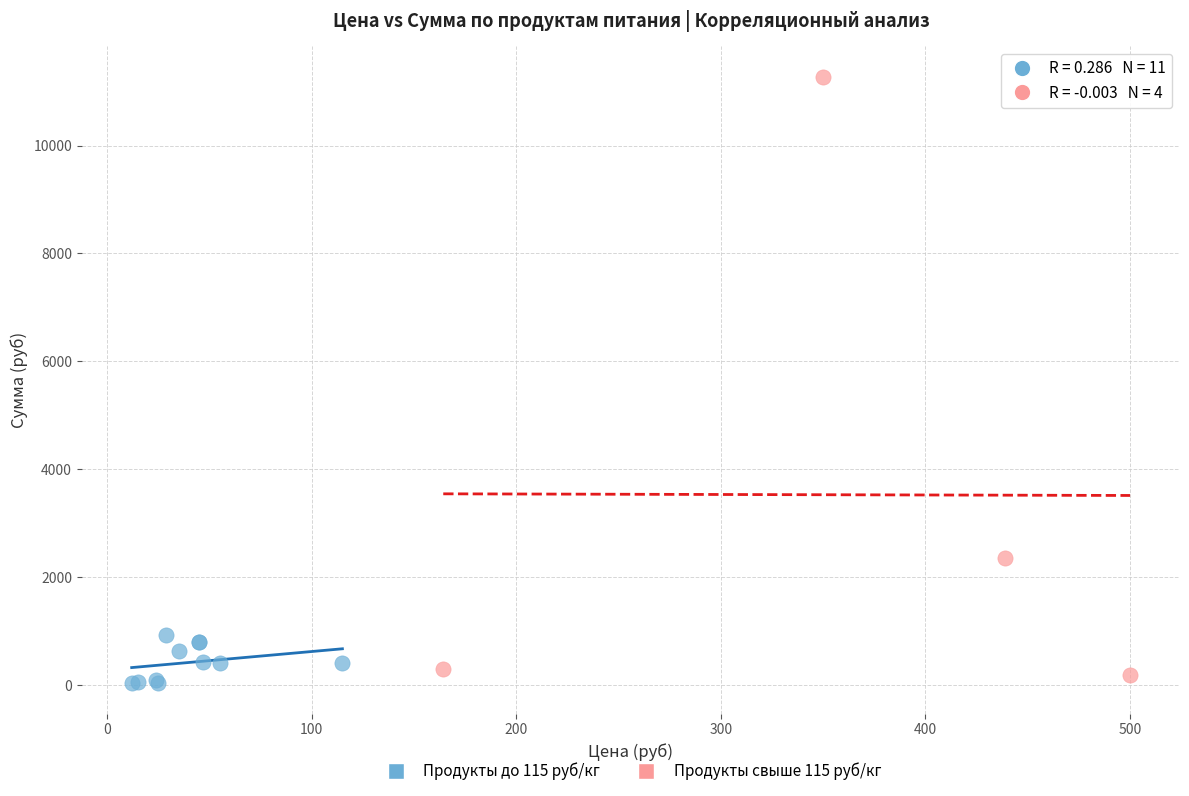

Which series has the largest Y range (max minus min)?

Продукты свыше 115 руб/кг